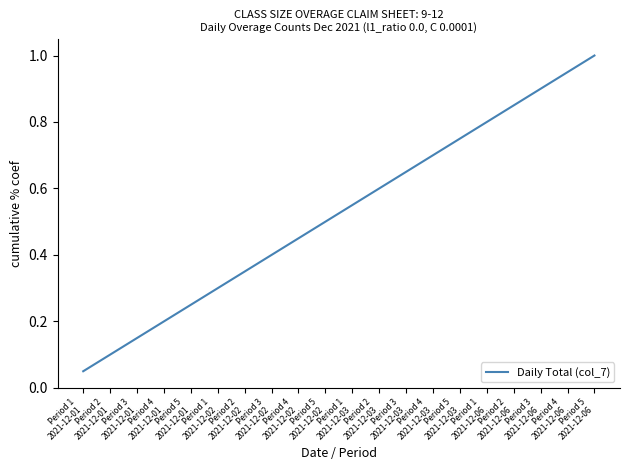

True or false: the data shows 0.5 at Period 1
2021-12-03.

True